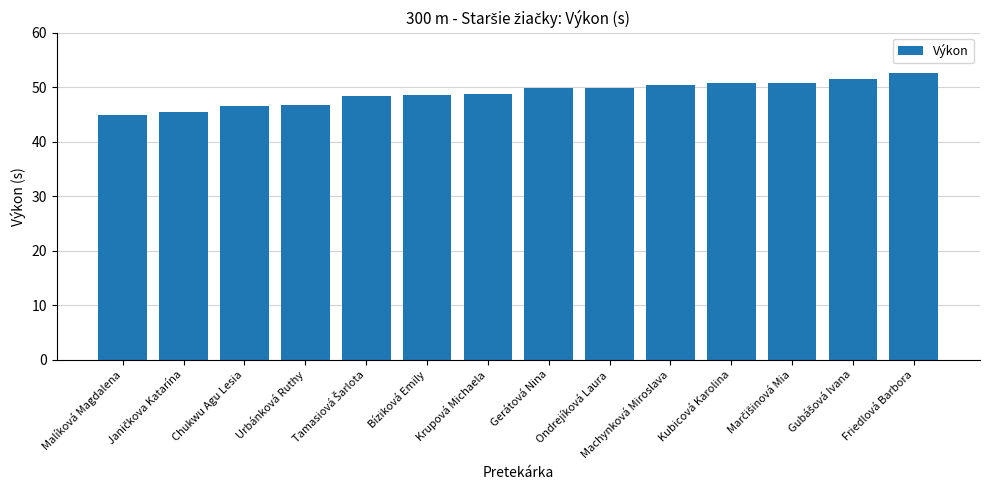

What is the label of the 1st bar from the left?

Malíková Magdalena